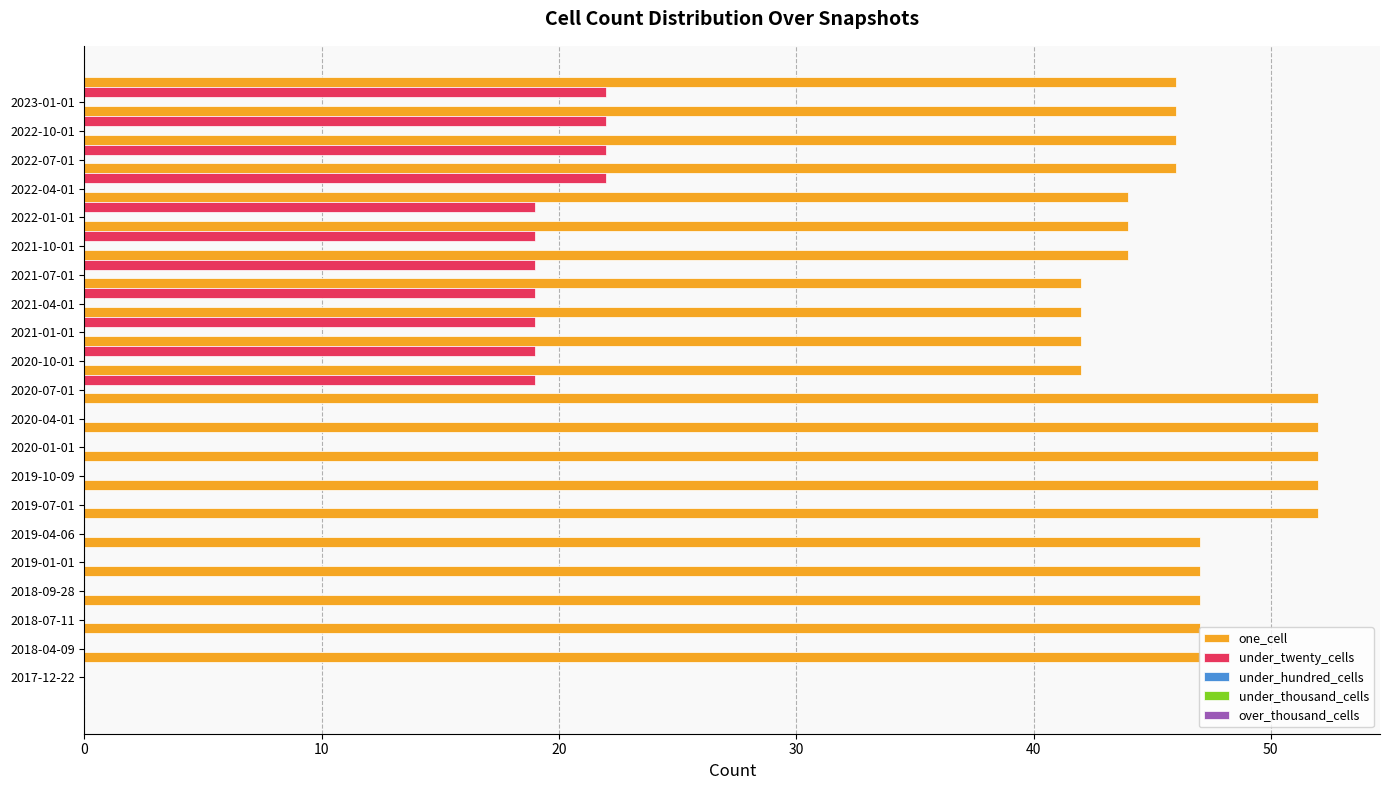

Which series has the largest total across all categories?

one_cell